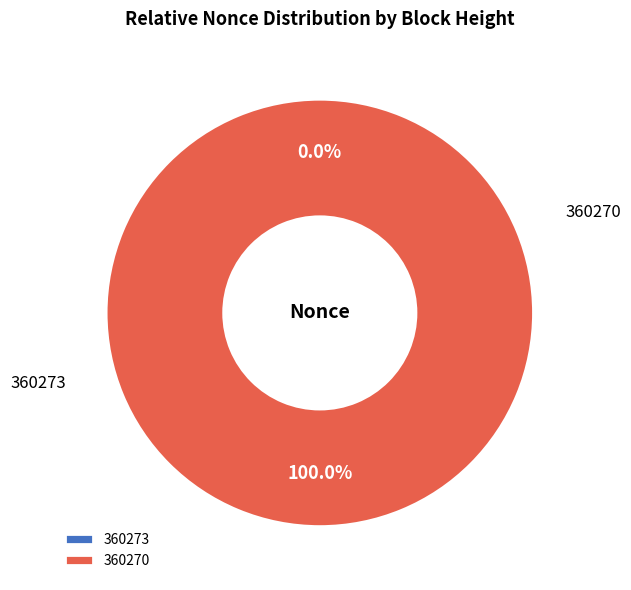

Combined, do 360273 and 360270 account for over 50%?

Yes